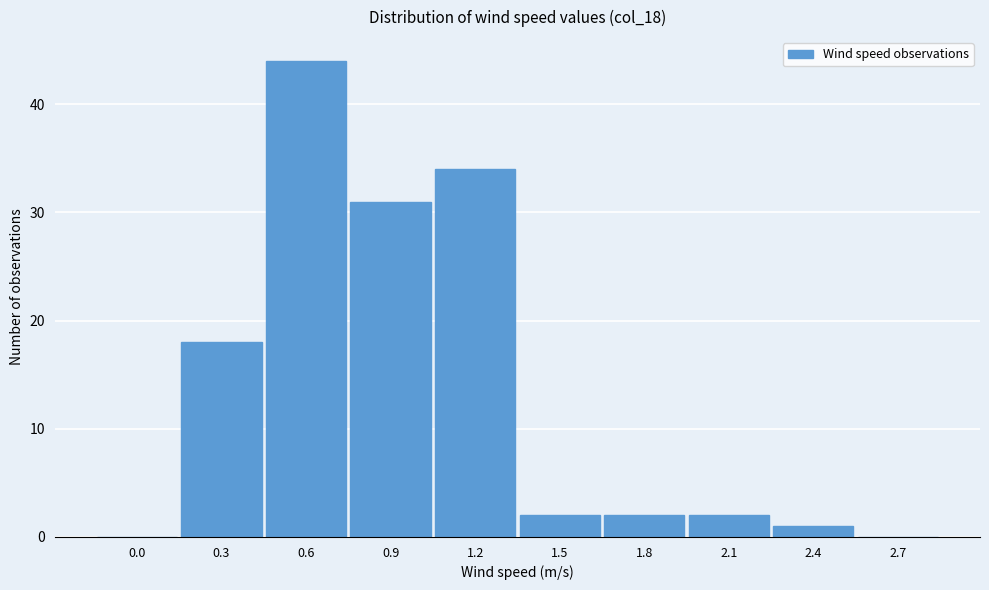

Reading left to right, extract all data points from this chart.

0.0=0	0.3=18	0.6=44	0.9=31	1.2=34	1.5=2	1.8=2	2.1=2	2.4=1	2.7=0